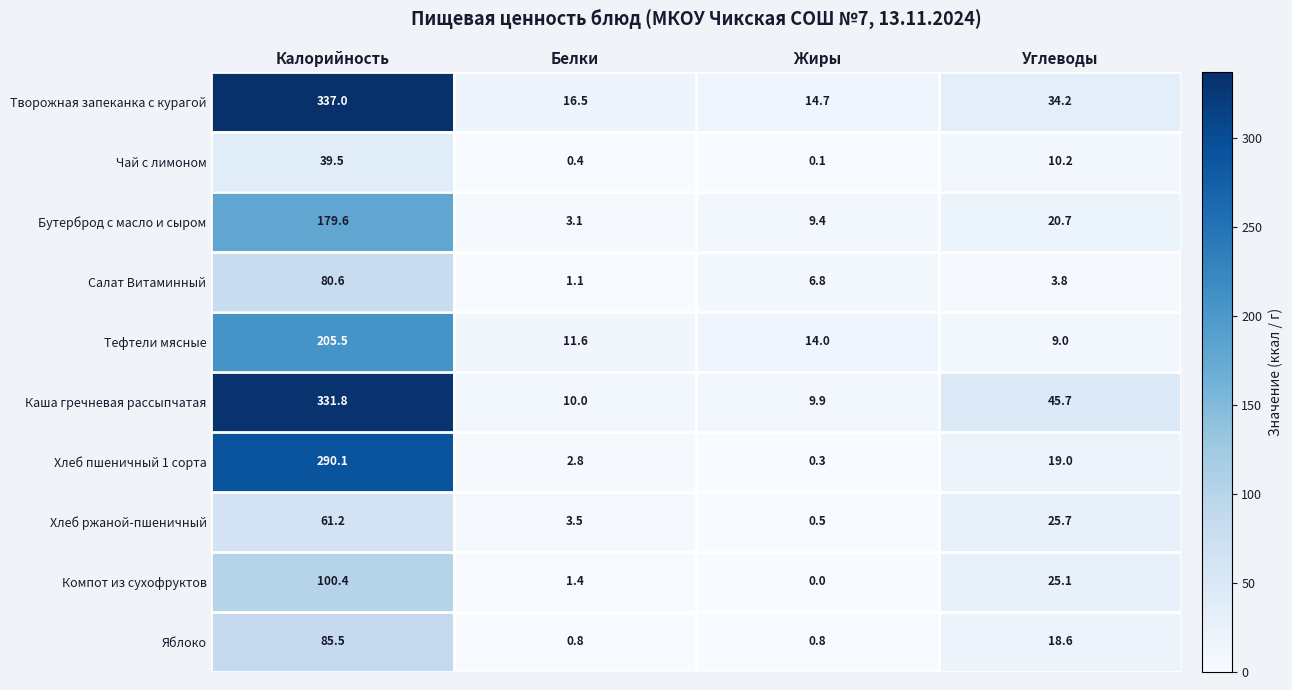

Rank the categories by Творожная запеканка с курагой value from lowest to highest.

Жиры, Белки, Углеводы, Калорийность